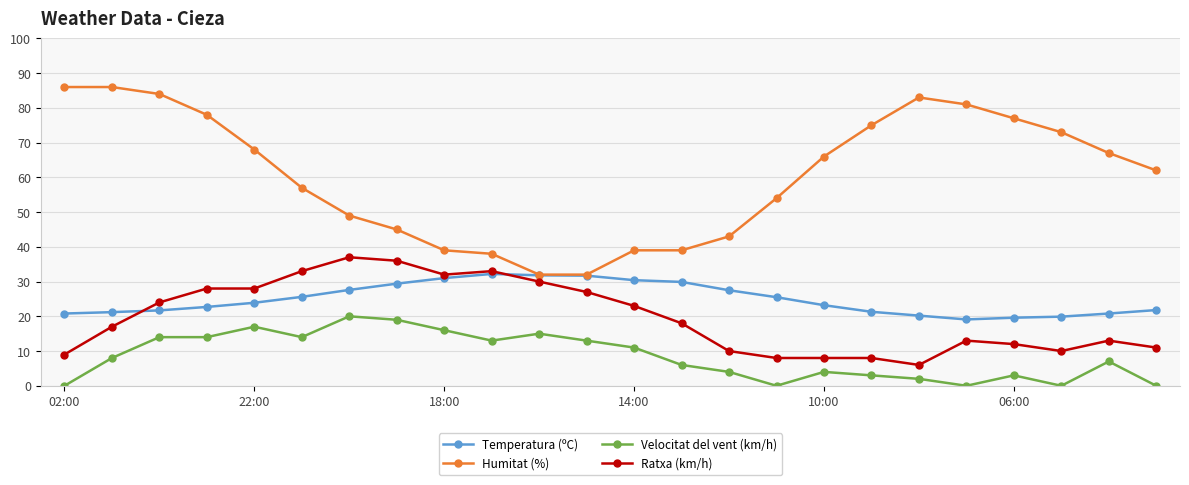

True or false: Ratxa (km/h) has more than 2 points higher than both neighbors.

True